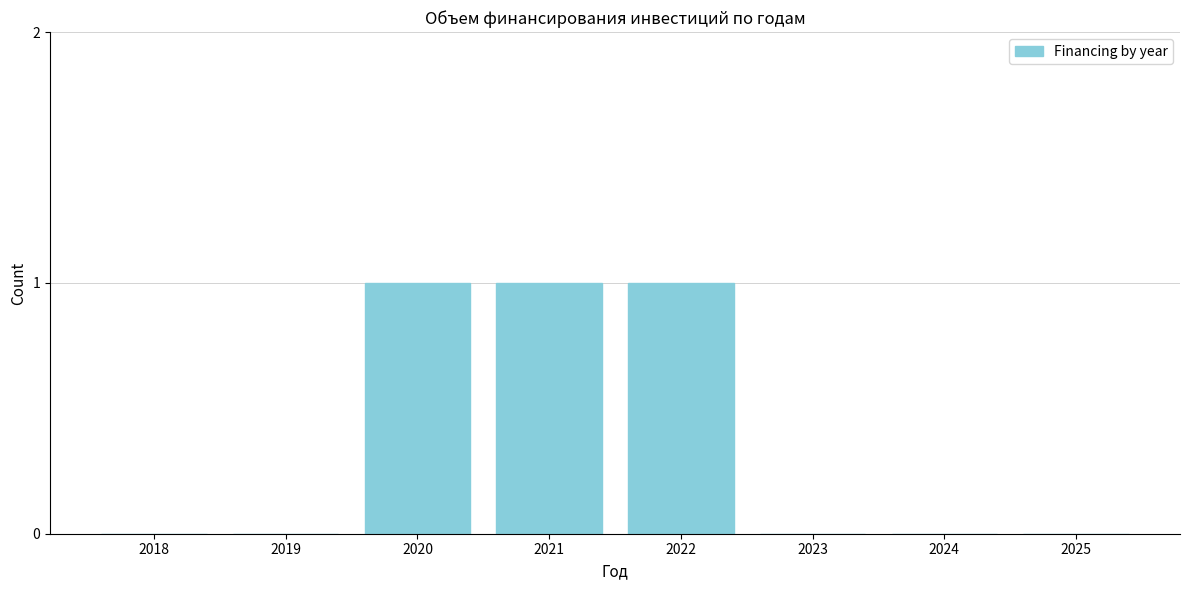

Reading right to left, list all the values displayed in this chart.

2025=0	2024=0	2023=0	2022=1	2021=1	2020=1	2019=0	2018=0